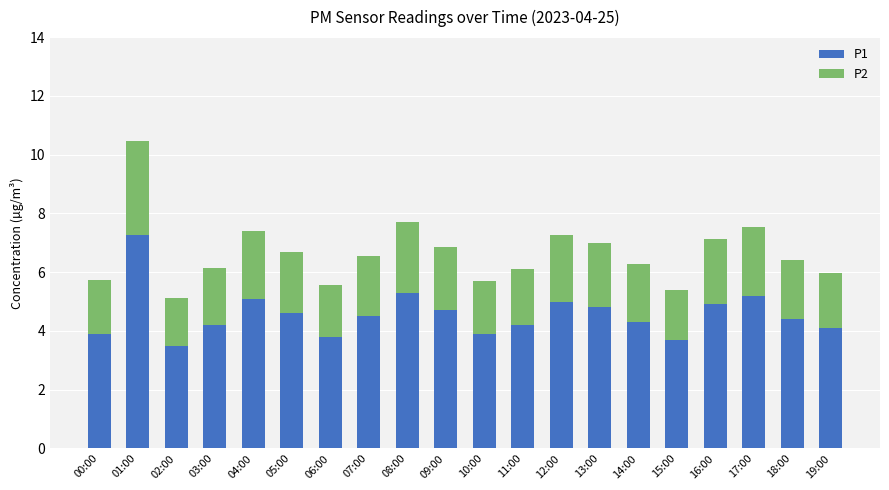

What is the total value across all series at 05:00?

6.7